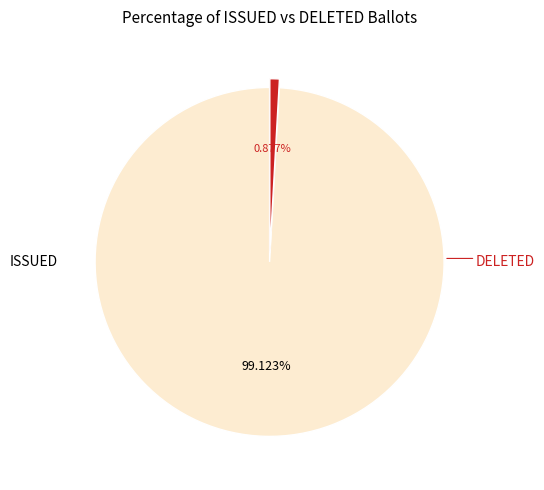

What is the majority slice?

ISSUED